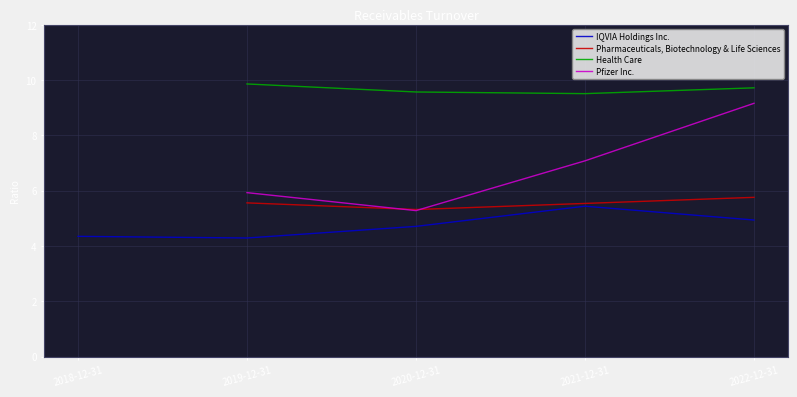

Where is the first local minimum for Pfizer Inc.?

2020-12-31